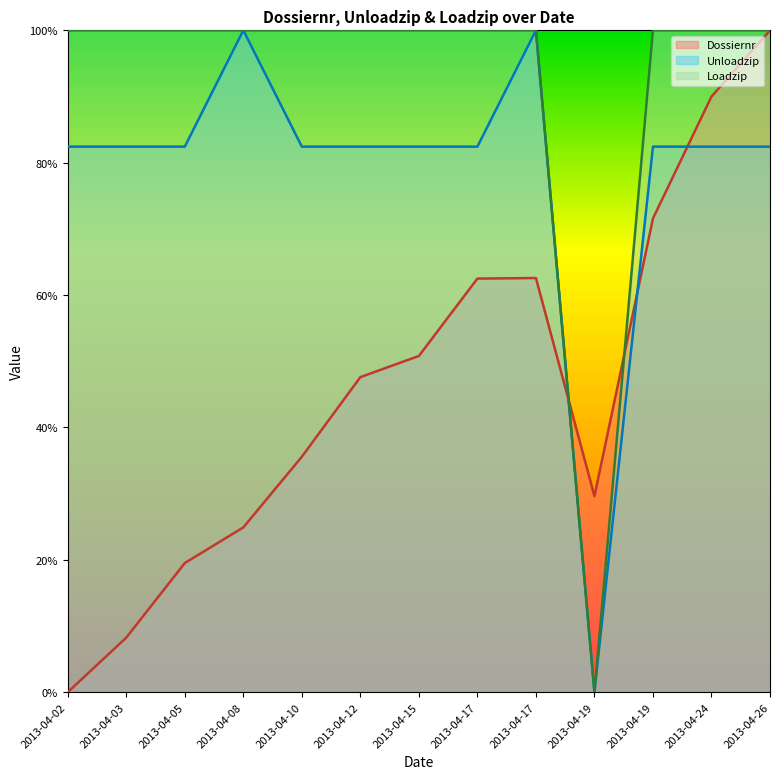

What is the total value across all series at 2013-04-17?

244.9